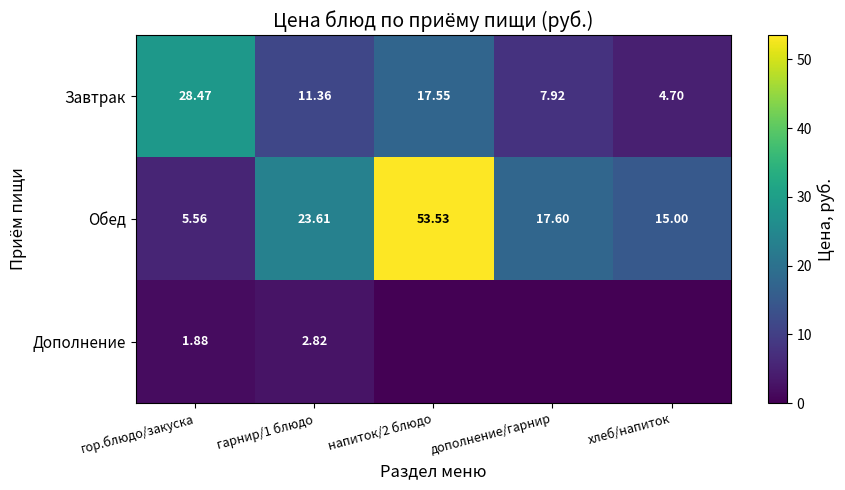

Rank the series at гор.блюдо/закуска from lowest to highest value.

Дополнение, Обед, Завтрак